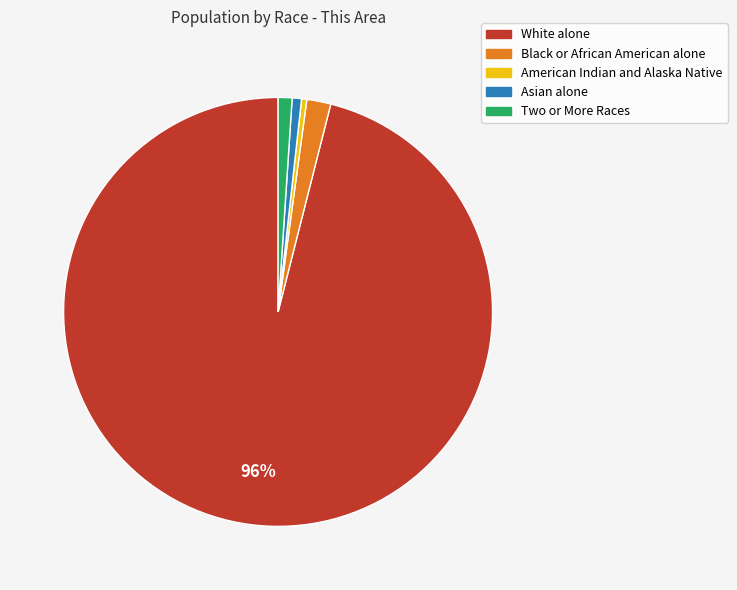

Between Asian alone and Black or African American alone, which is larger?

Black or African American alone